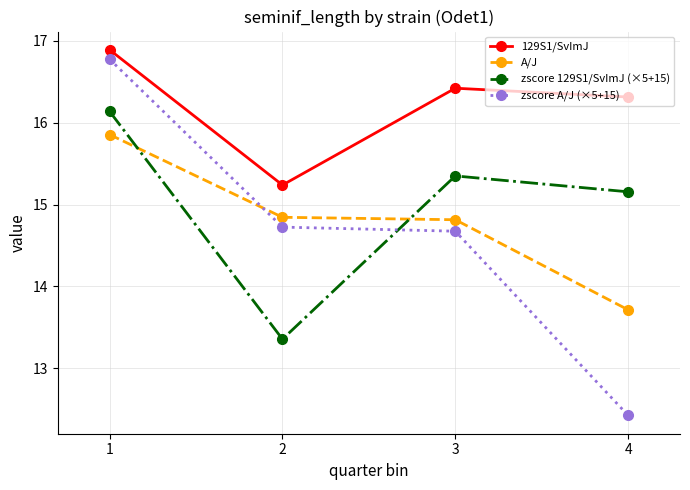

Where is the first local maximum for zscore 129S1/SvImJ (×5+15)?

3